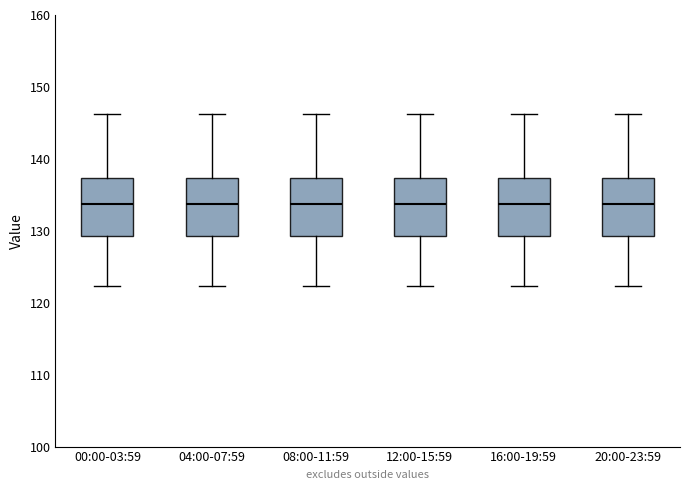

Reading left to right, read every box against the y-axis: the position of its median line, the range the box covers, and the ends of its whiskers. The values are not printed on the chart, so give them approximately, as read against the axis.

00:00-03:59: median 134, box 129 to 137, whiskers 122 to 146
04:00-07:59: median 134, box 129 to 137, whiskers 122 to 146
08:00-11:59: median 134, box 129 to 137, whiskers 122 to 146
12:00-15:59: median 134, box 129 to 137, whiskers 122 to 146
16:00-19:59: median 134, box 129 to 137, whiskers 122 to 146
20:00-23:59: median 134, box 129 to 137, whiskers 122 to 146